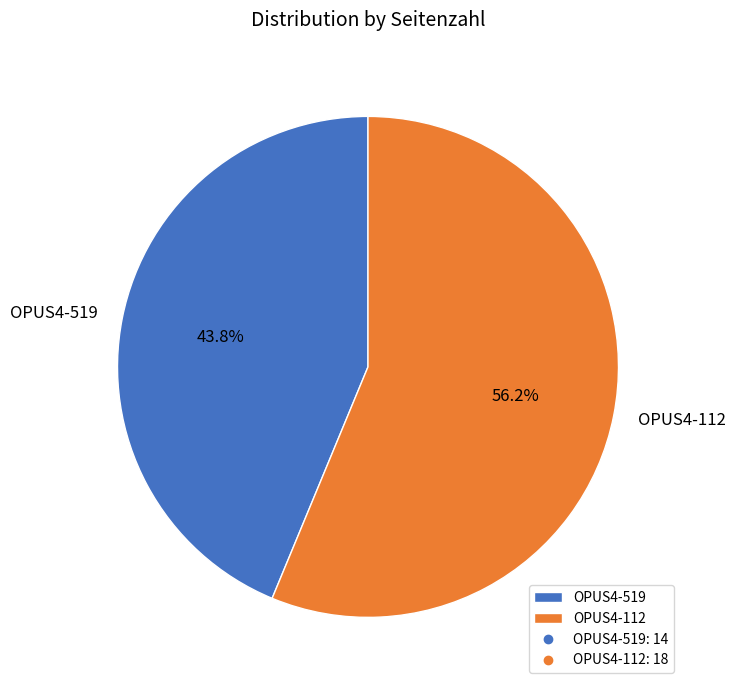

Which slice is the smallest?

OPUS4-519